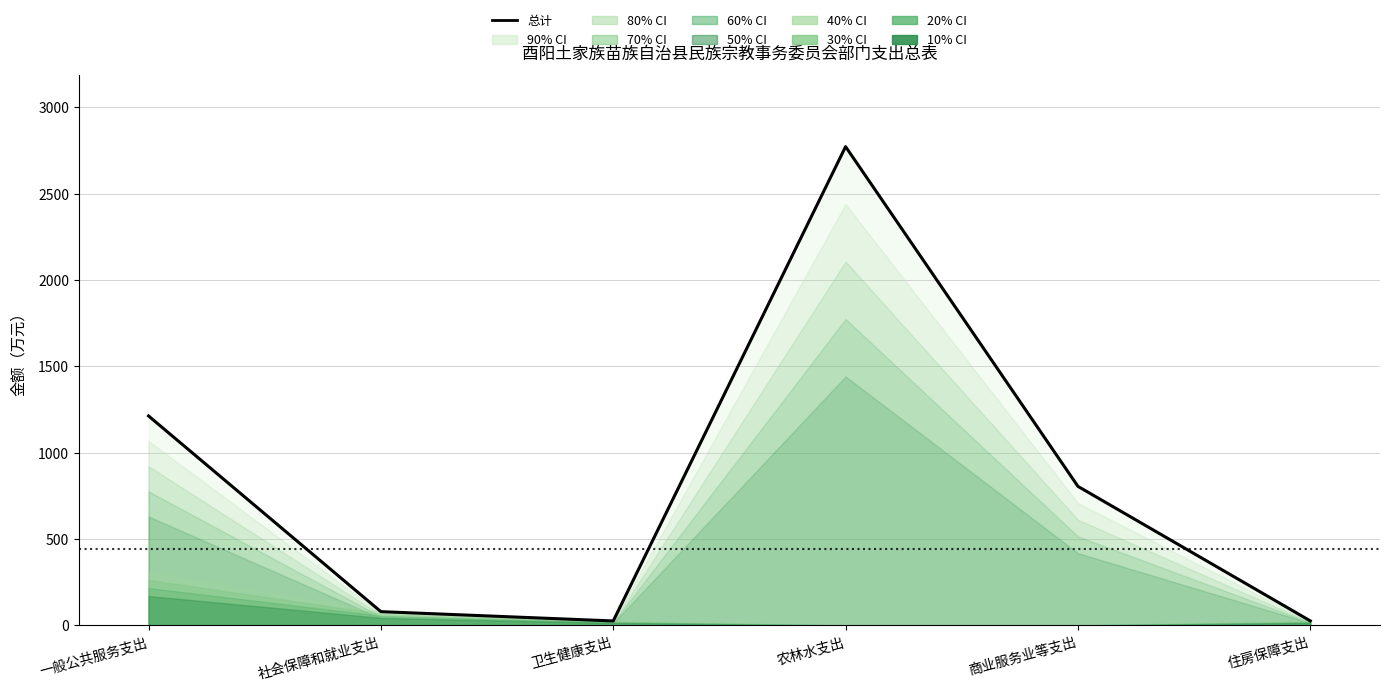

List the labels in order of value, smallest first.

卫生健康支出, 住房保障支出, 社会保障和就业支出, 商业服务业等支出, 一般公共服务支出, 农林水支出